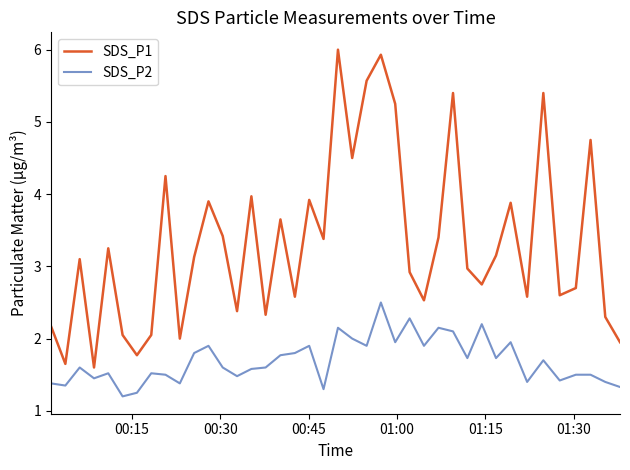

What is the smallest value displayed?

1.2